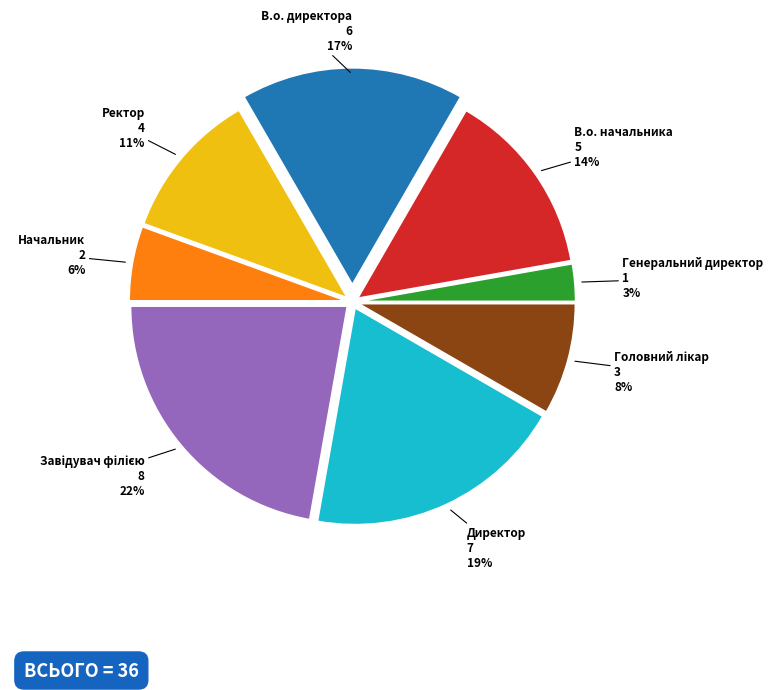

To the nearest percent, what is the difference between the largest and smallest slice percentages?

19%